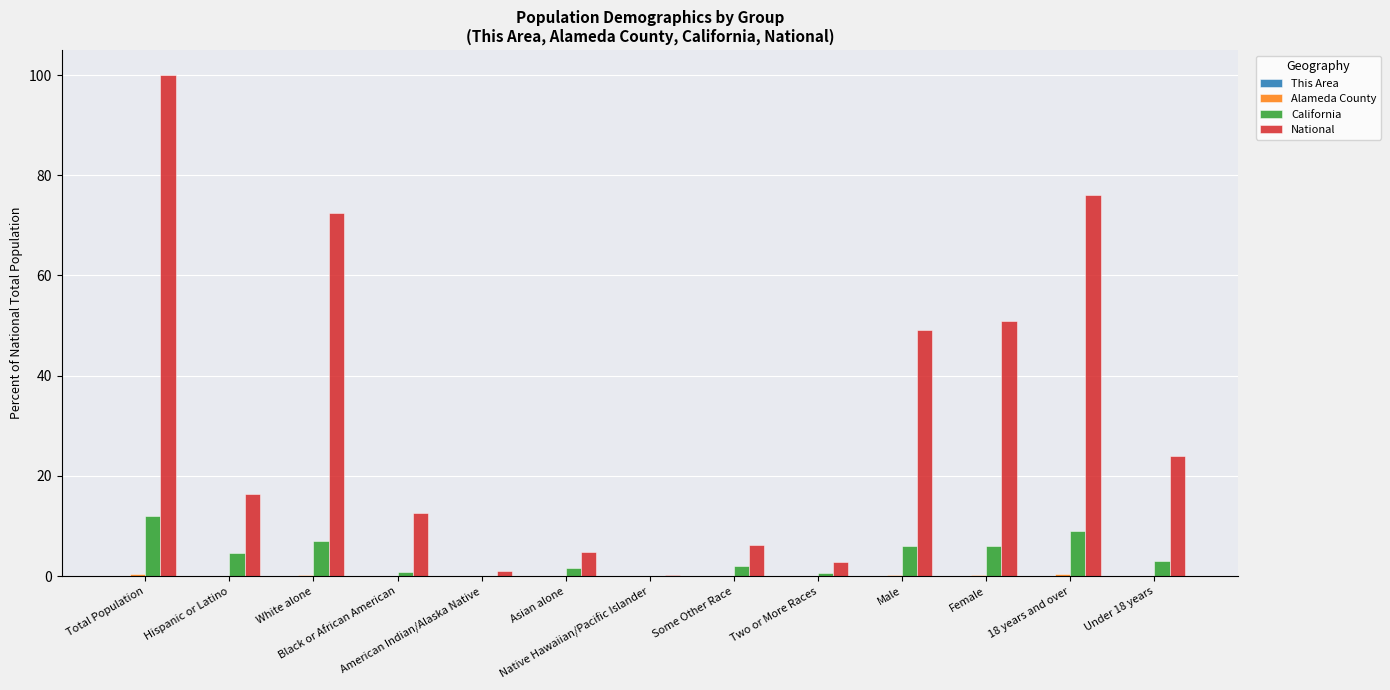

What is the total value across all series at 18 years and over?

85.4